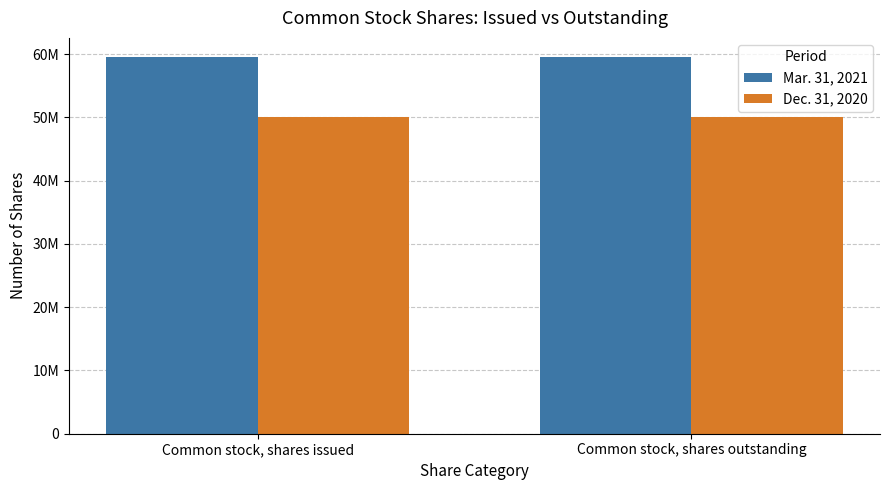

Which has a higher value, Common stock, shares outstanding or Common stock, shares issued?

Common stock, shares outstanding